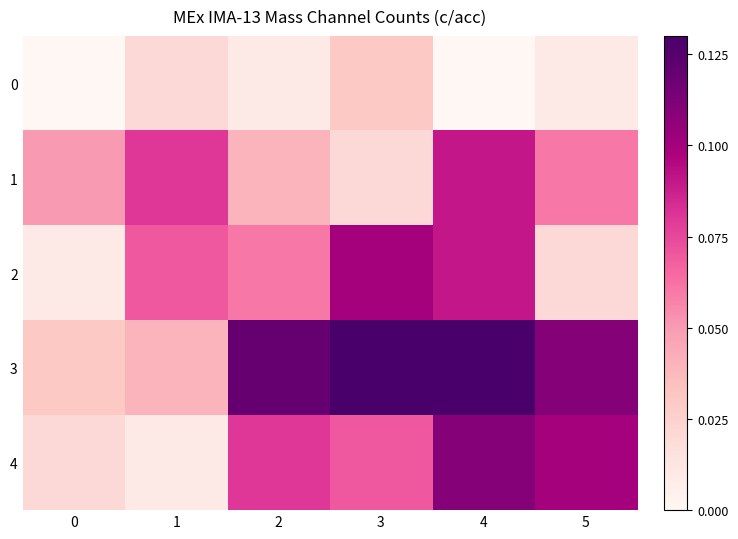

How many distinct data groups are displayed?

5